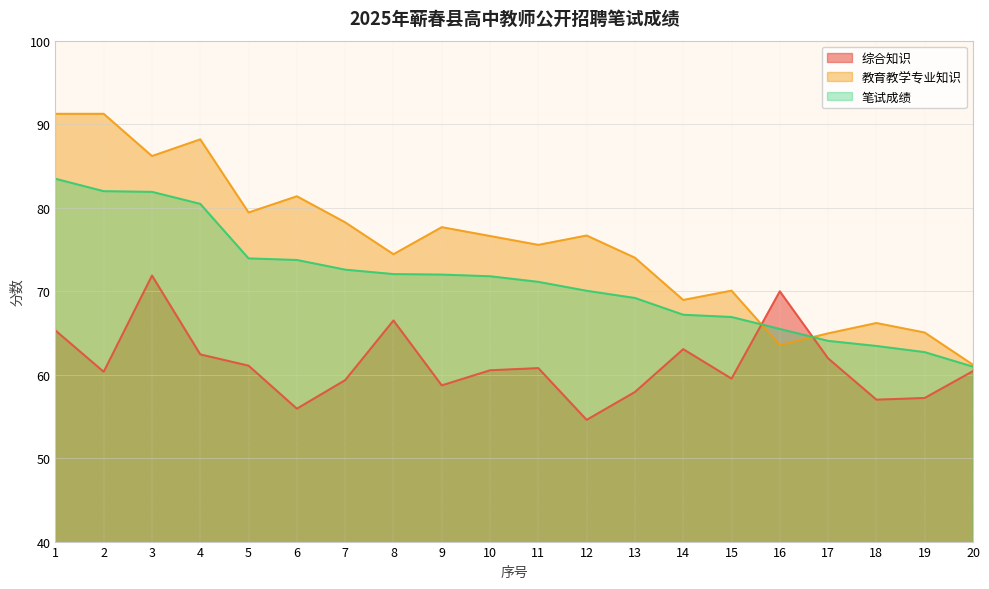

Does the chart display data point markers on the line(s)?

No